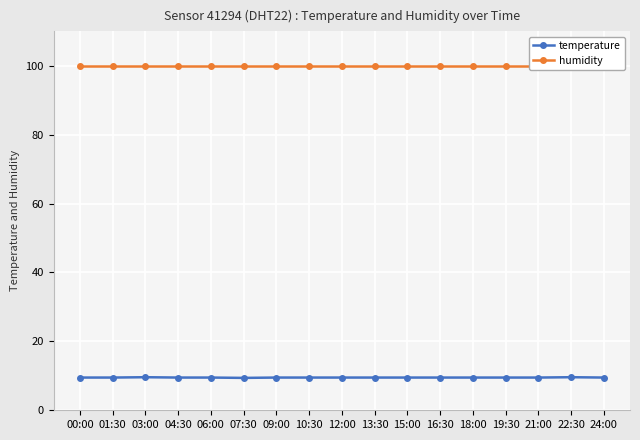

What is the value of the humidity point at the 1st from the left?

99.9